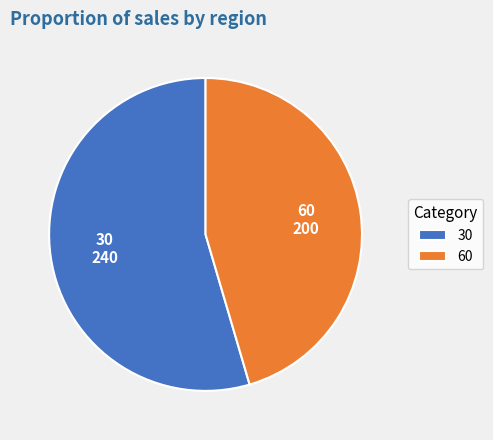

Does any single category account for the majority?

Yes